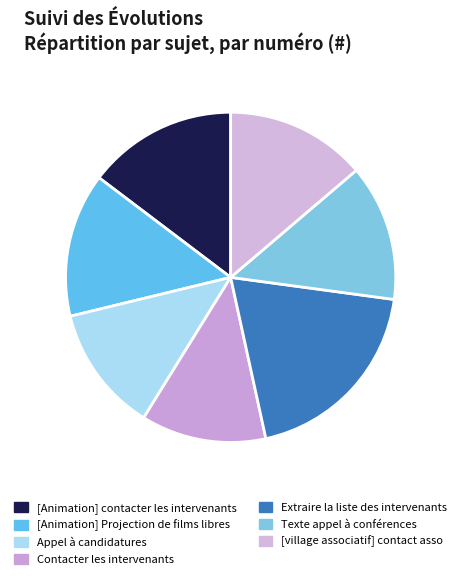

How many segments does this pie chart have?

7